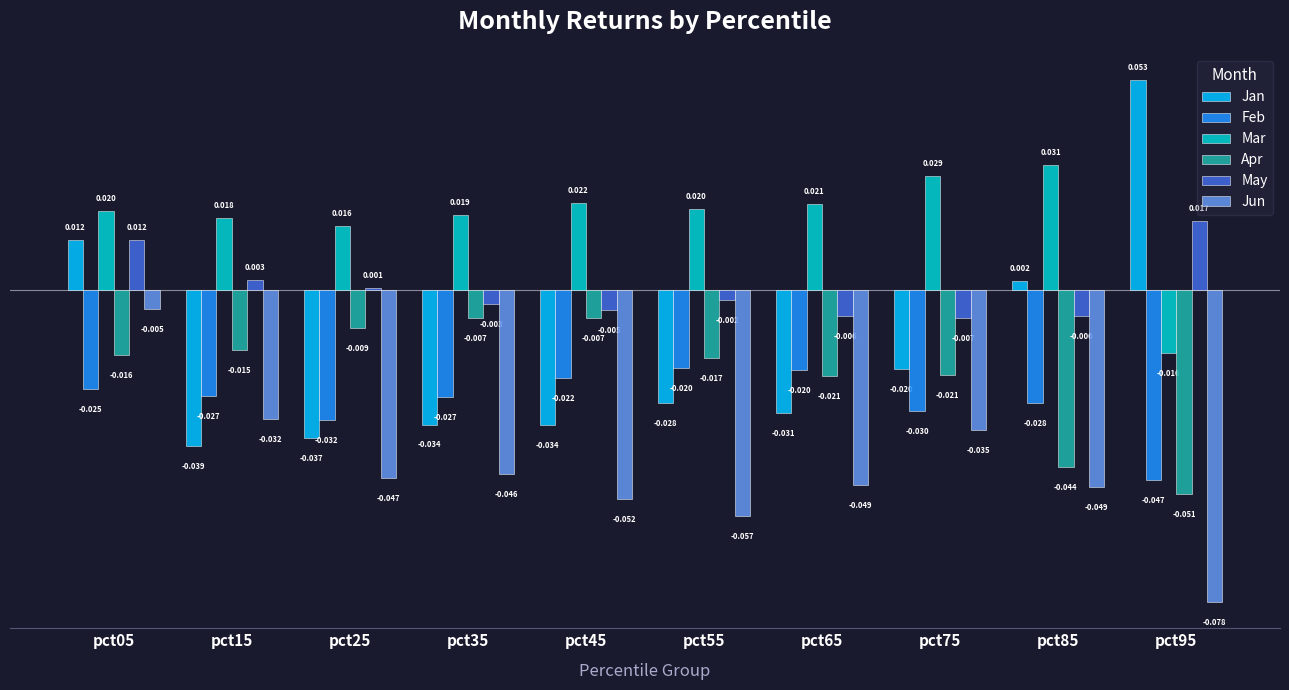

Which category has the highest value across all series?

pct95